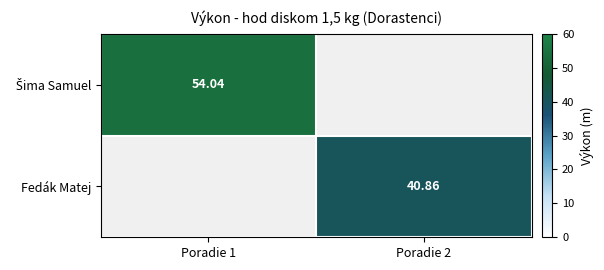

At which label does Šima Samuel reach its minimum?

Poradie 1